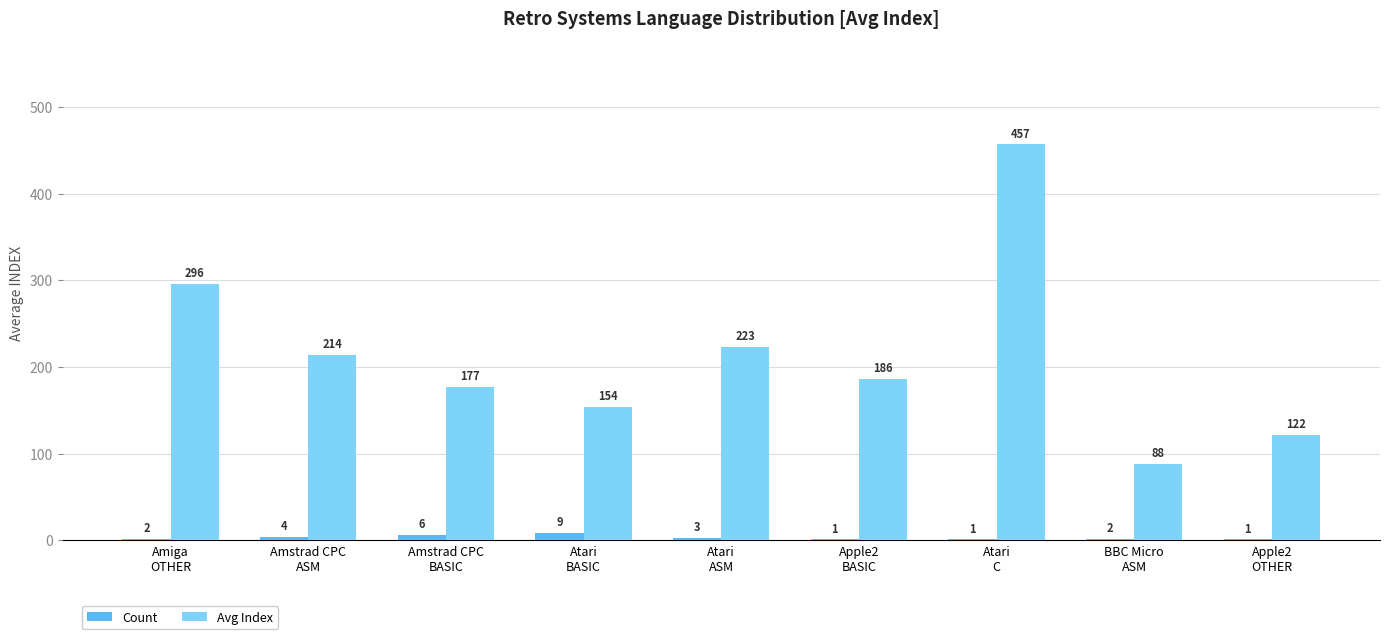

How many Count values are between 1 and 4?

7